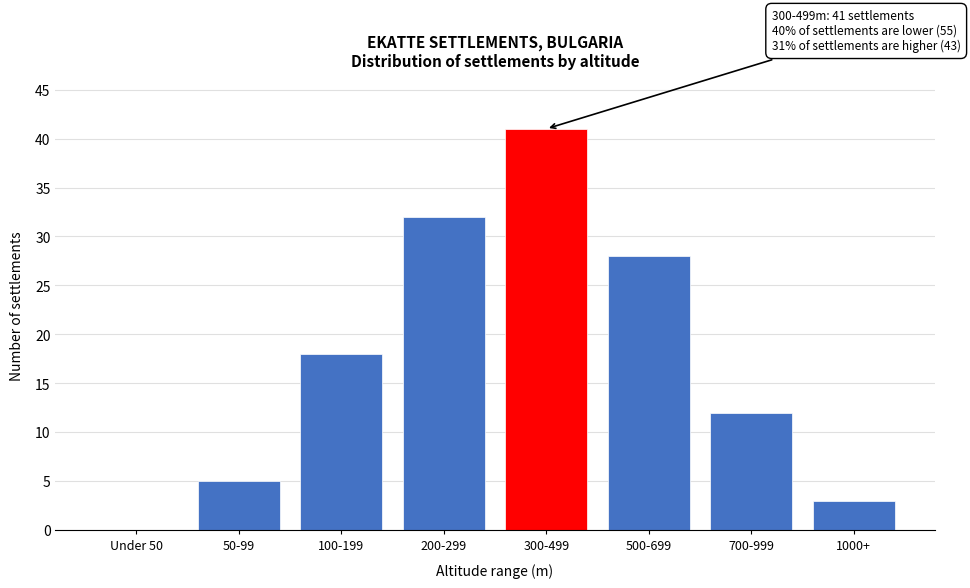

Reading right to left, list all the values displayed in this chart.

1000+=3	700-999=12	500-699=28	300-499=41	200-299=32	100-199=18	50-99=5	Under 50=0